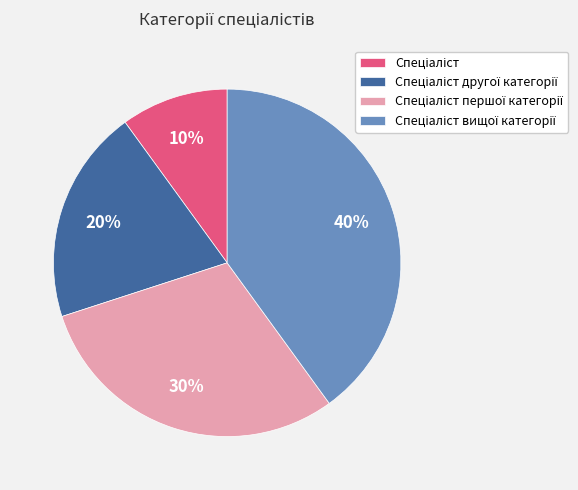

To the nearest percent, what is the difference between the largest and smallest slice percentages?

30%